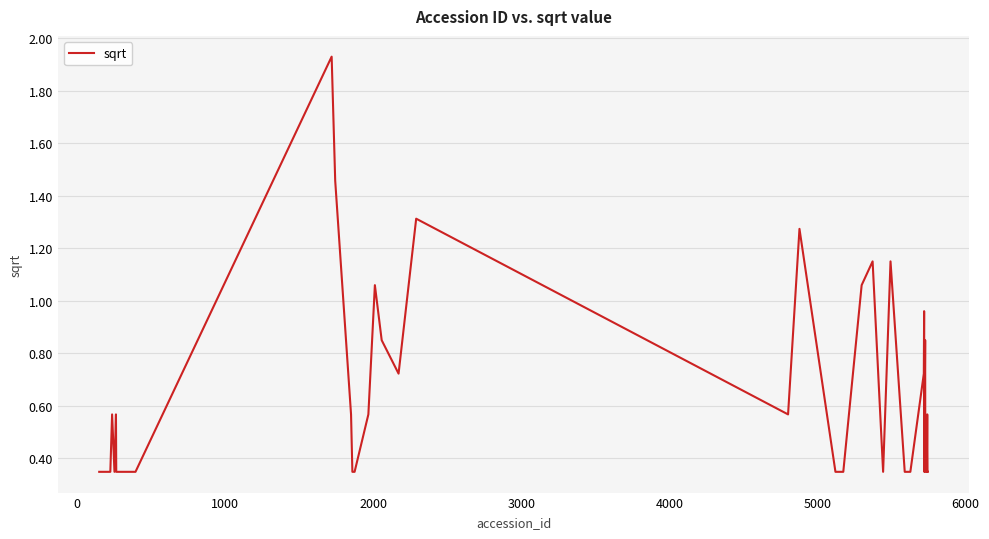

Is this an area chart (filled region under the line)?

No